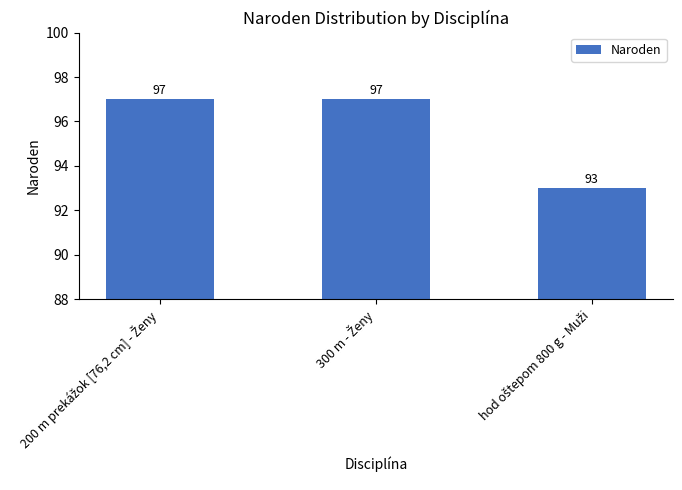

Reading right to left, list all the values displayed in this chart.

93	97	97